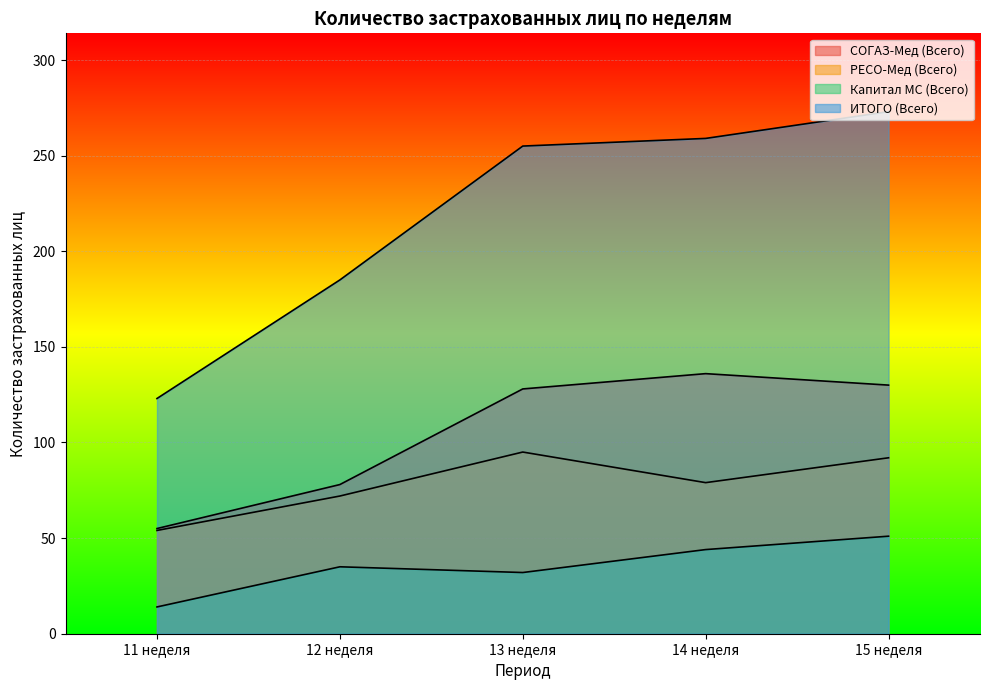

How many distinct data groups are displayed?

4